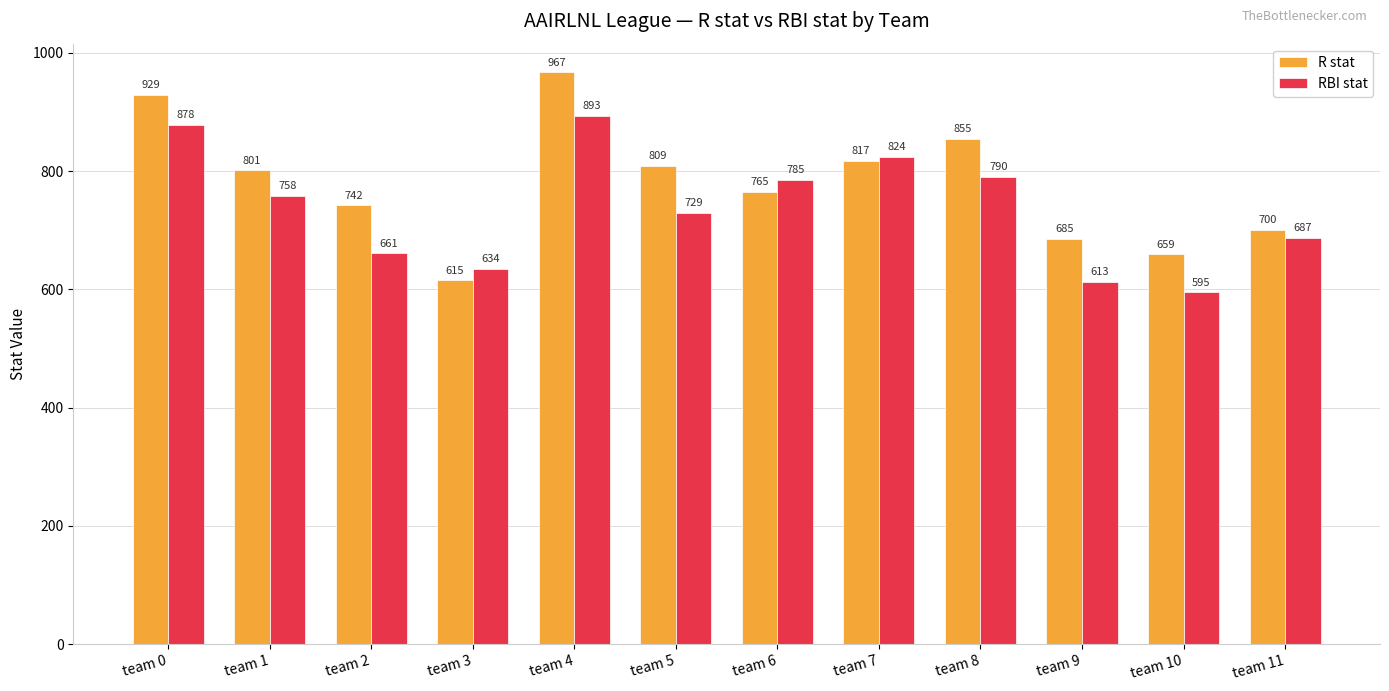

Rank the series by their maximum value, from highest to lowest.

R stat, RBI stat